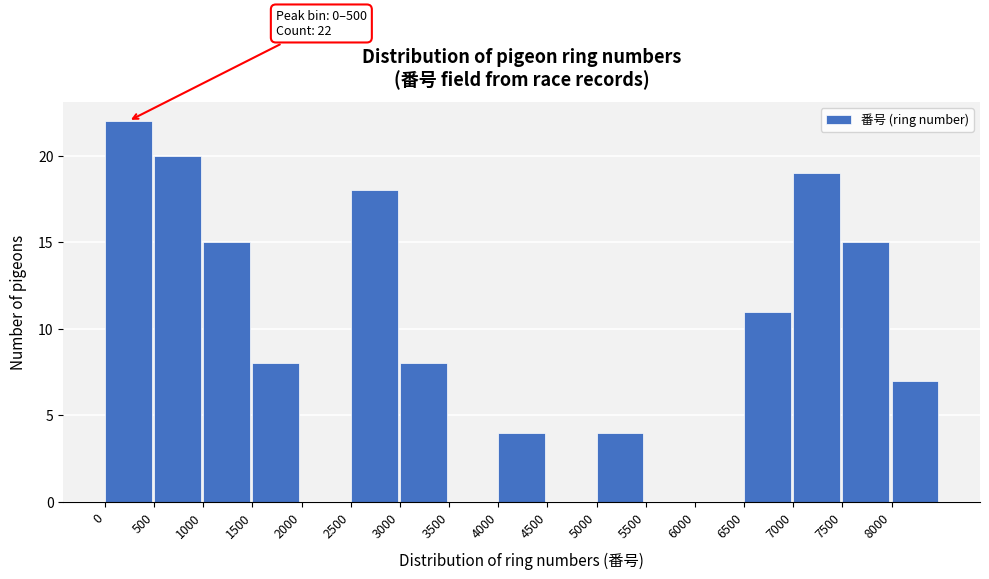

Over which range of the x-axis is the bar tallest?

0 to 500